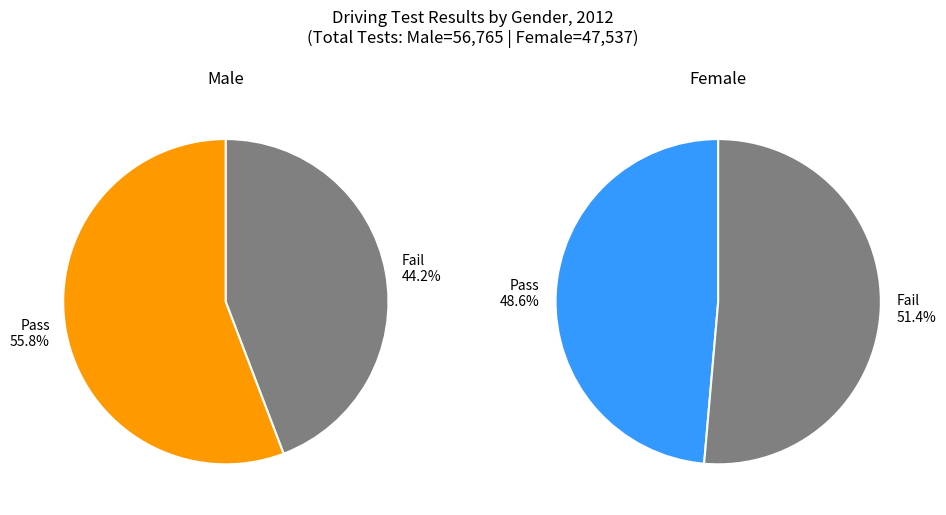

Combined, do Male Pass and Male Fail account for over 50%?

Yes